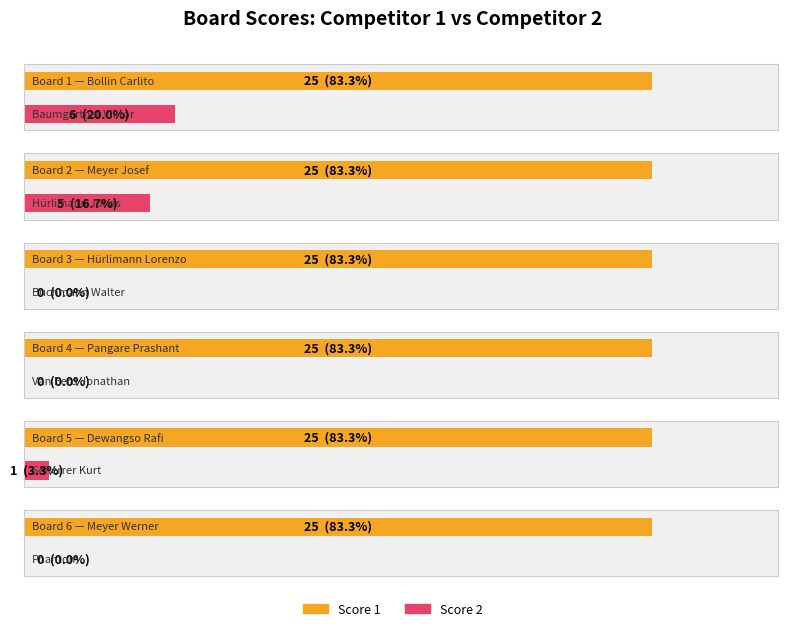

Rank the series at Board 1 from highest to lowest value.

Score 1, Score 2